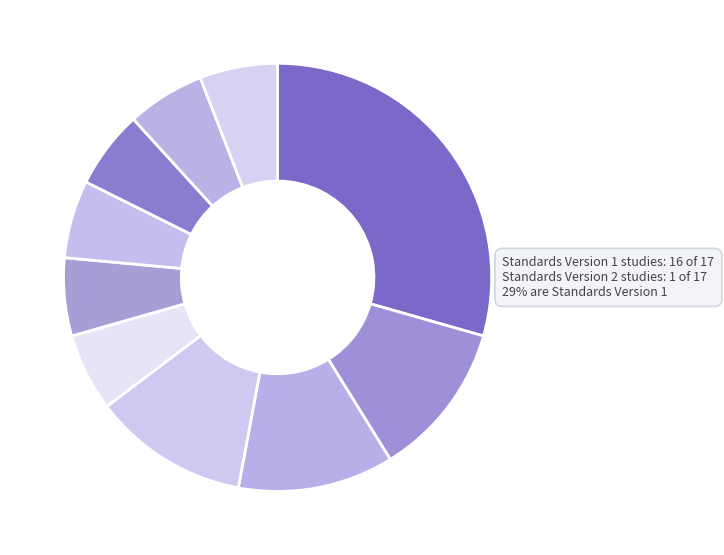

Does Early Head Start—Home-based option represent more than half of the total?

No